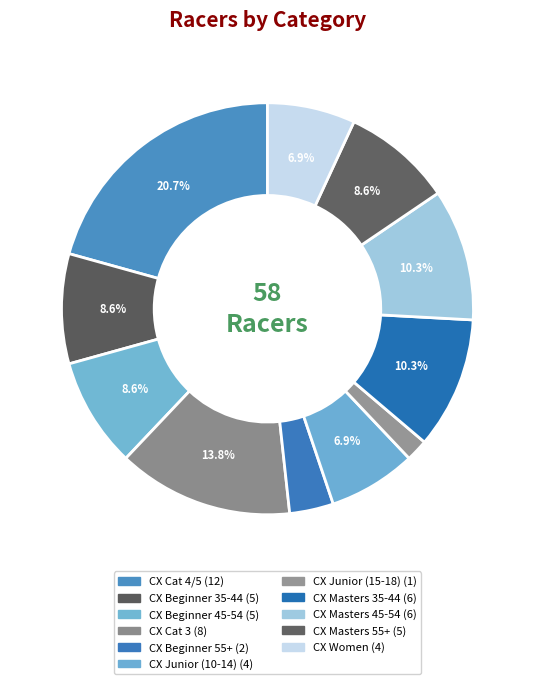

True or false: CX Beginner 35-44 accounts for 9% of the total.

True